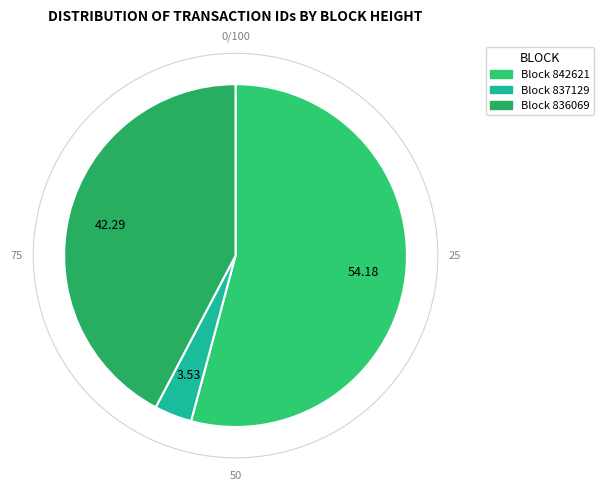

Count the number of slices in the pie.

3